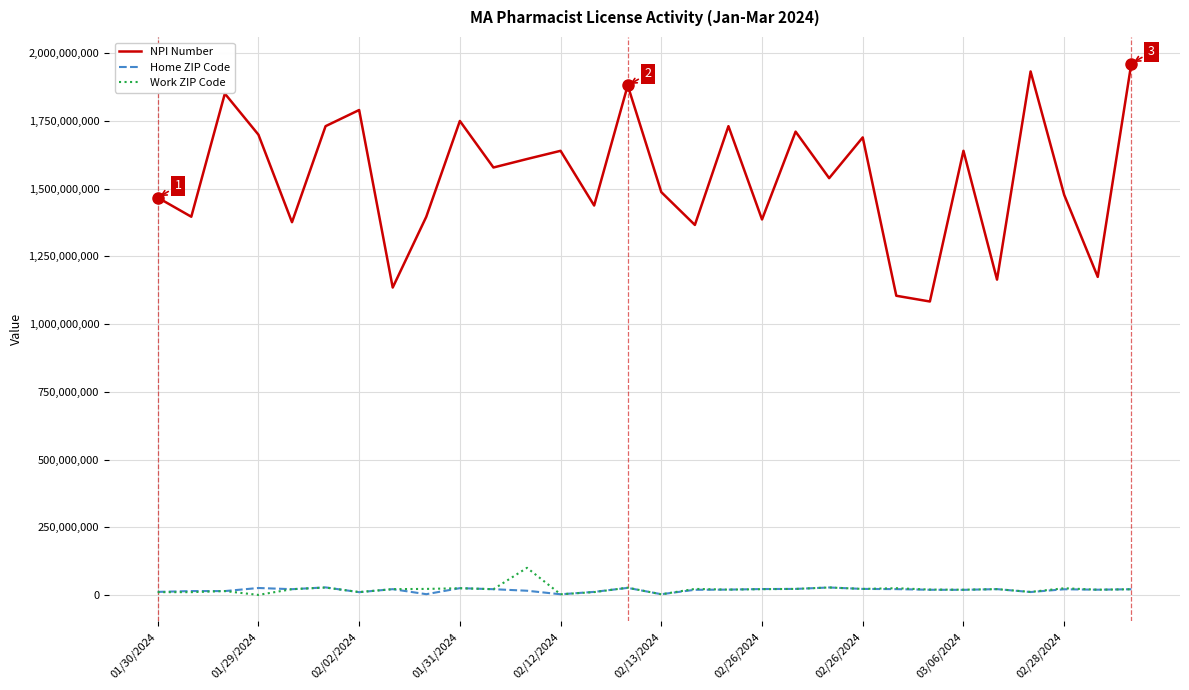

What is the maximum value for NPI Number?

1962260661